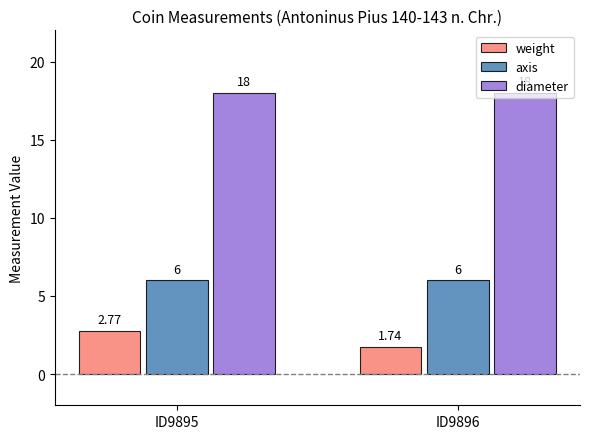

What is the value of the diameter bar at the 2nd from the left?

18.0